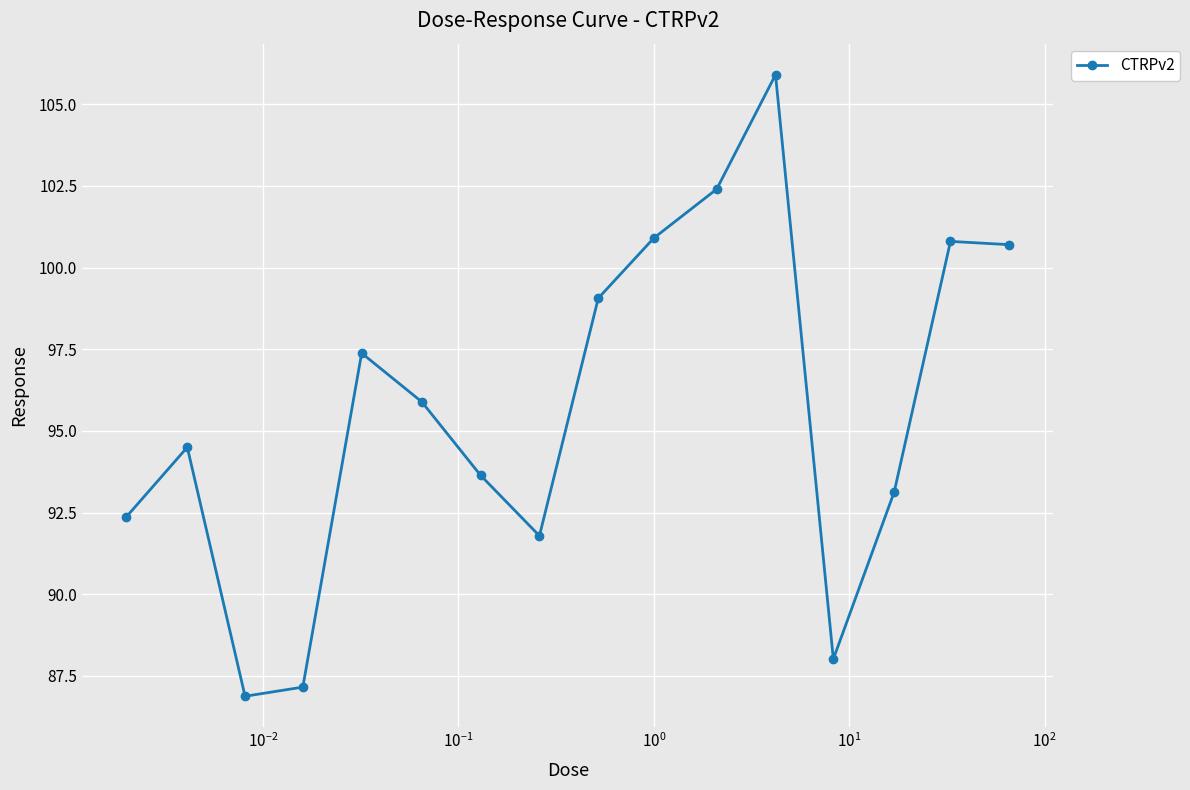

Reading right to left, list all the values displayed in this chart.

100.7	100.8	93.1	88.0	105.9	102.4	100.9	99.1	91.8	93.6	95.9	97.4	87.2	86.9	94.5	92.4